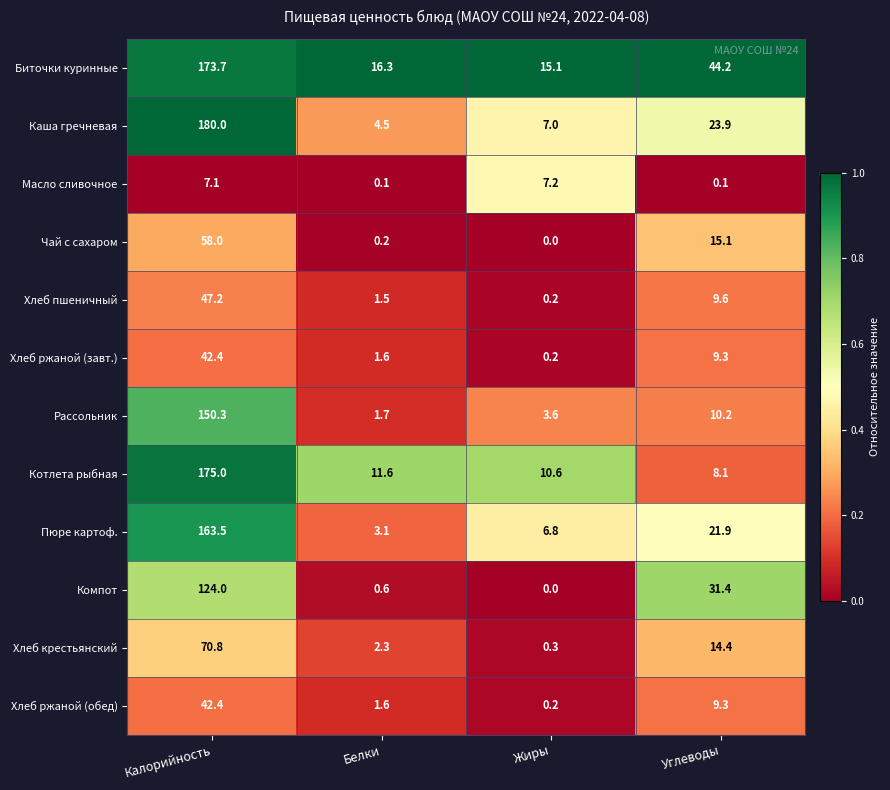

Which series has the widest spread of values?

Каша гречневая